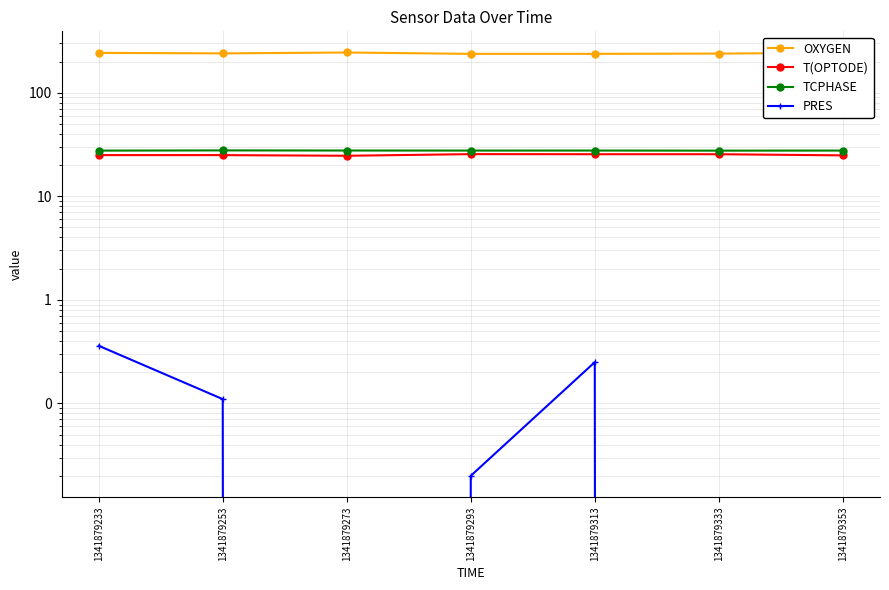

Which category has the highest value in the T(OPTODE) series?

1341879293